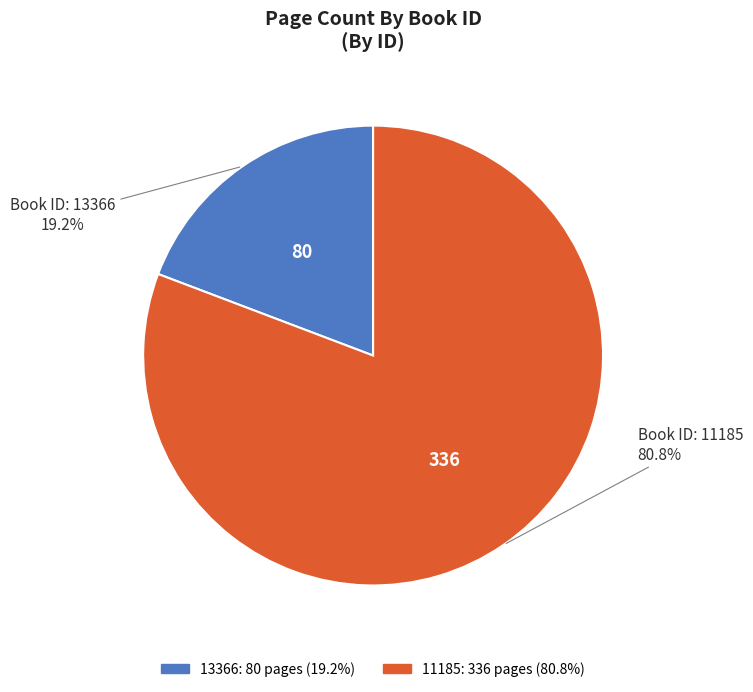

Which slice is the smallest?

13366